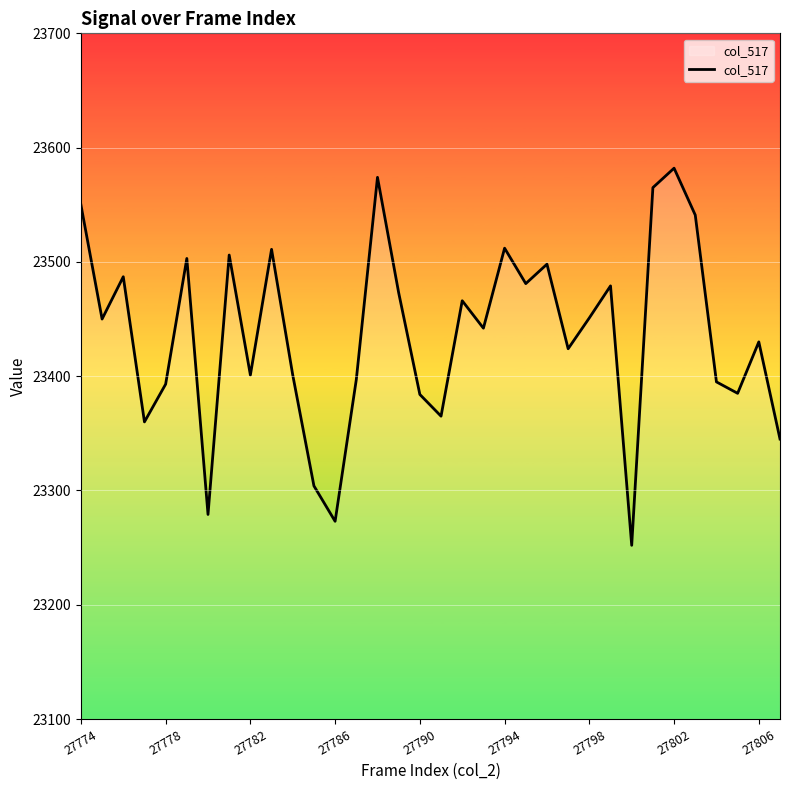

What is the smallest value displayed?

23252